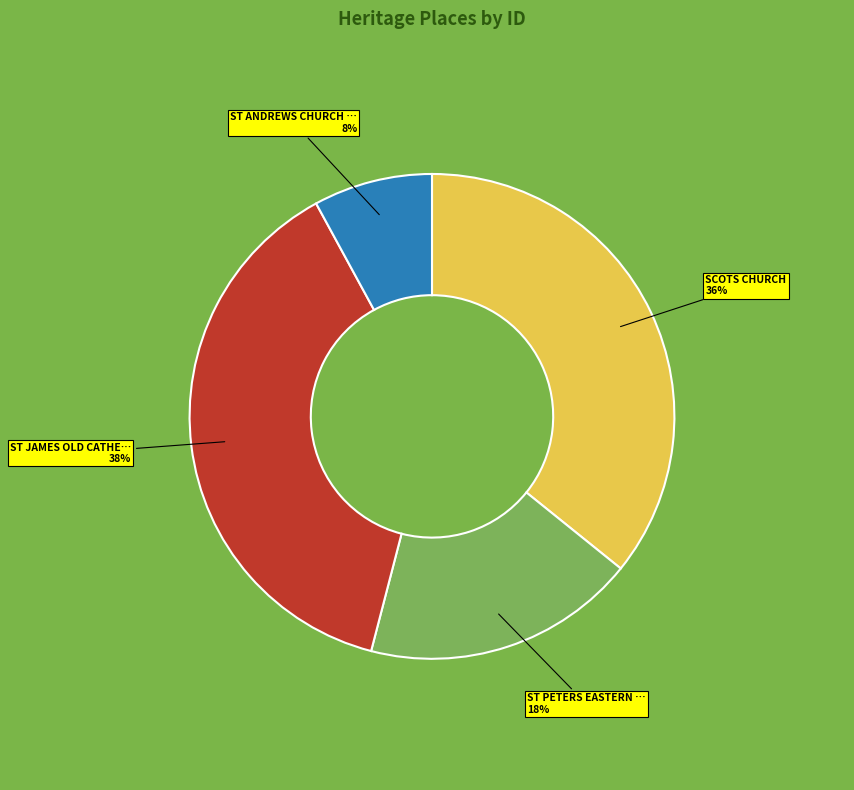

To the nearest percent, what is the difference between the largest and smallest slice percentages?

30%